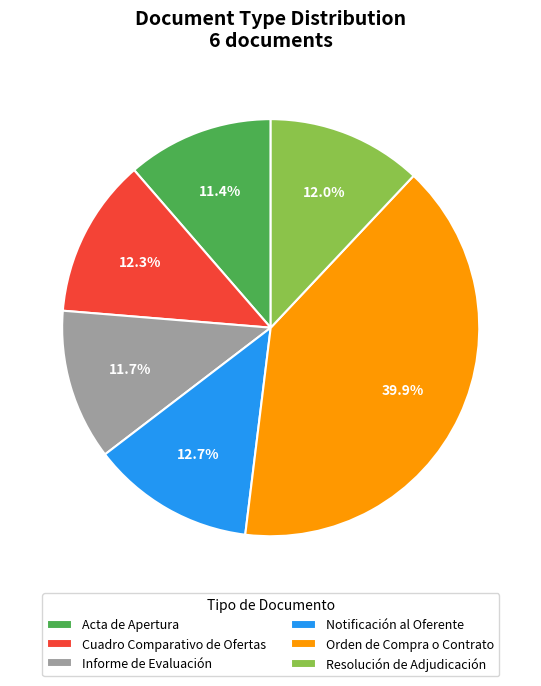

Is there a majority slice in this chart?

No